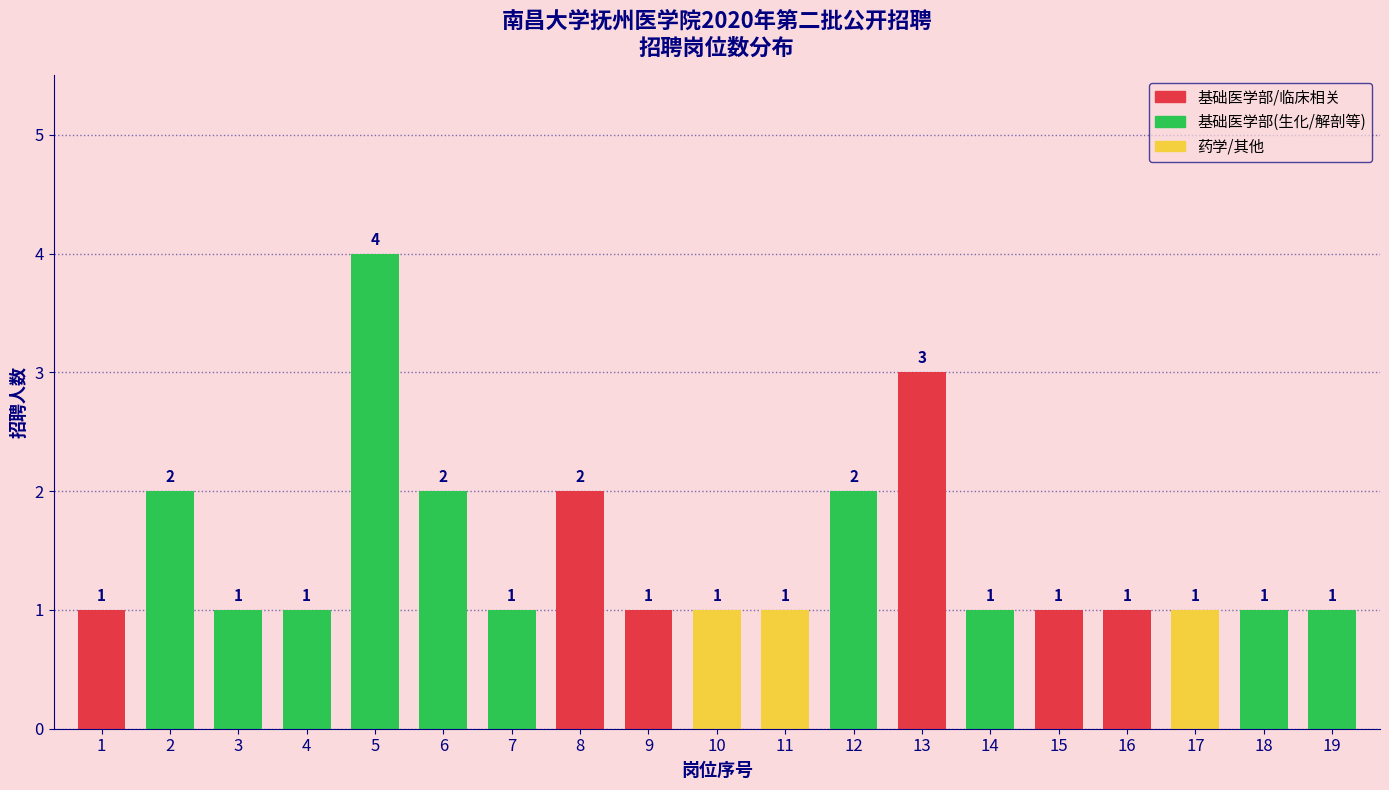

Reading right to left, list all the values displayed in this chart.

19=1	18=1	17=1	16=1	15=1	14=1	13=3	12=2	11=1	10=1	9=1	8=2	7=1	6=2	5=4	4=1	3=1	2=2	1=1